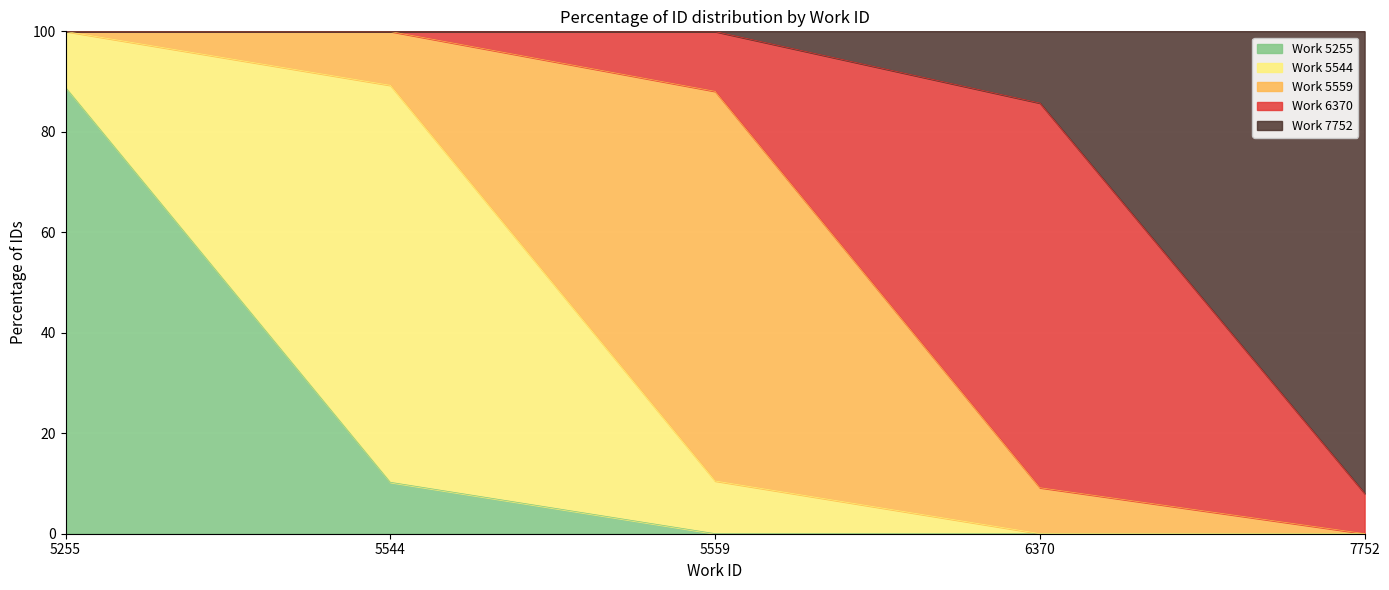

At which label does the data first exceed 99?

5255